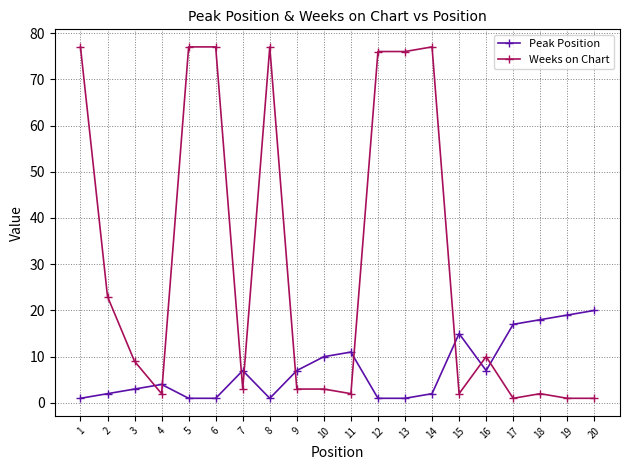

Rank the series at 13 from highest to lowest value.

Weeks on Chart, Peak Position